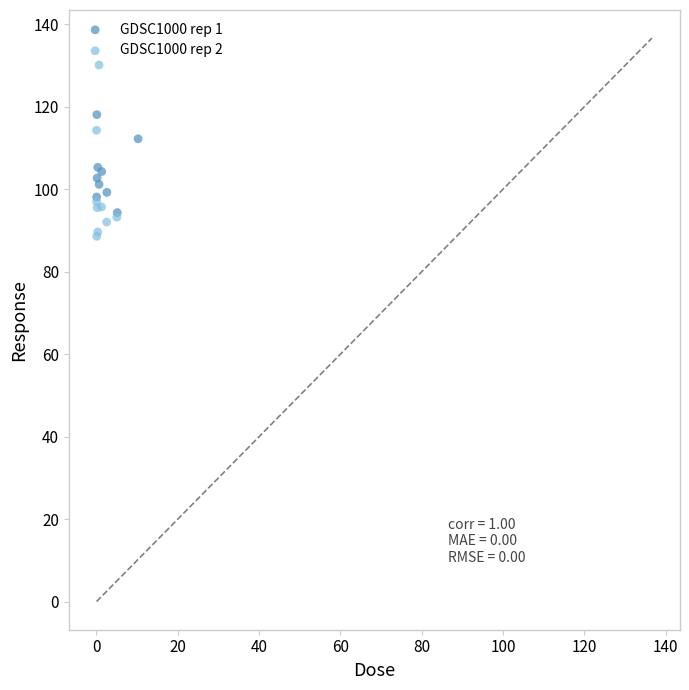

What are all the series names shown in the legend?

GDSC1000 rep 1, GDSC1000 rep 2